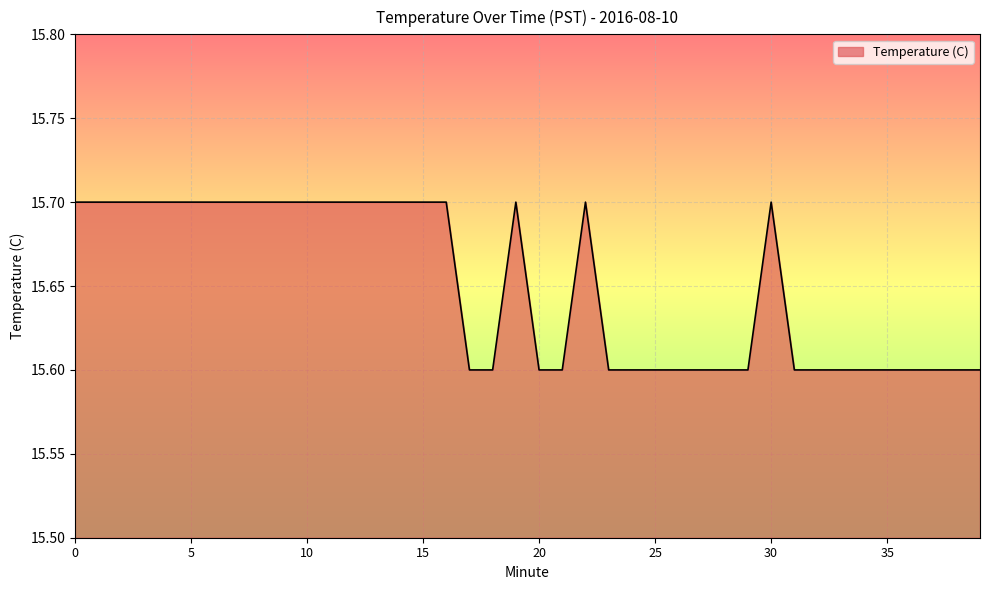

How many lines are shown in the chart?

1